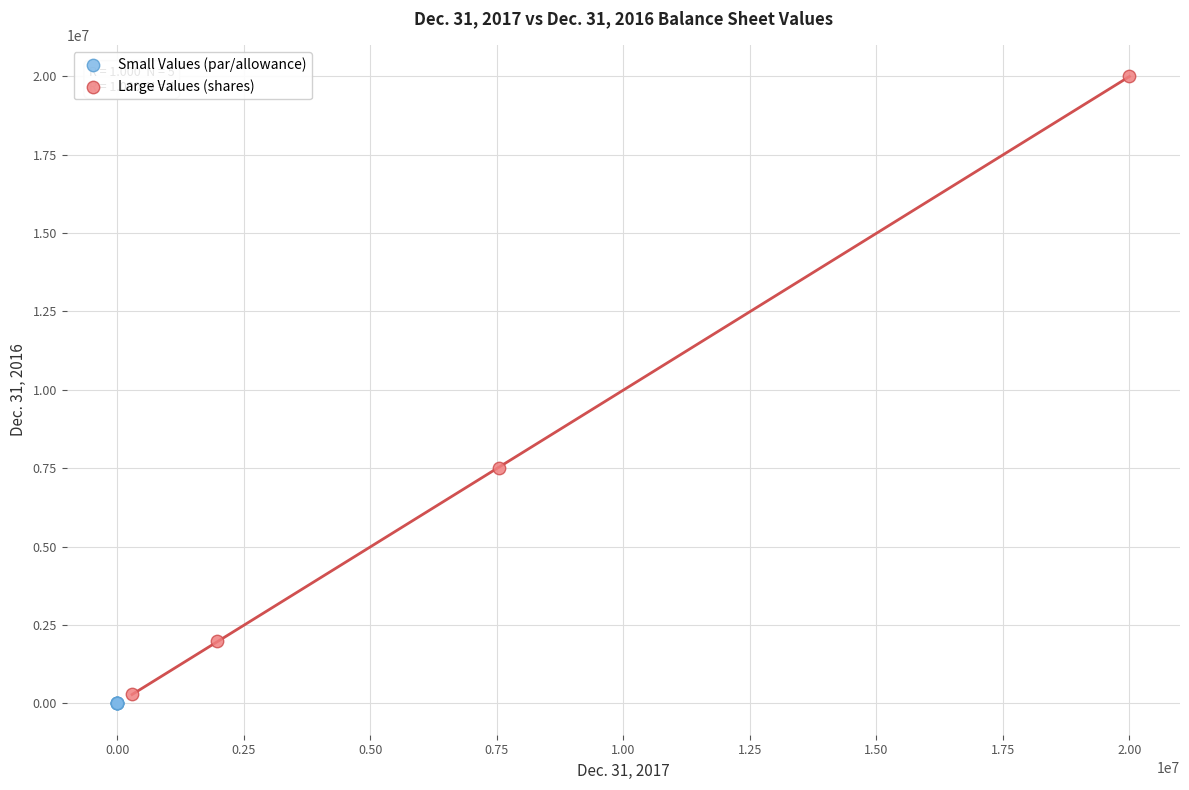

Which series has the widest spread of Y values?

Large Values (shares)